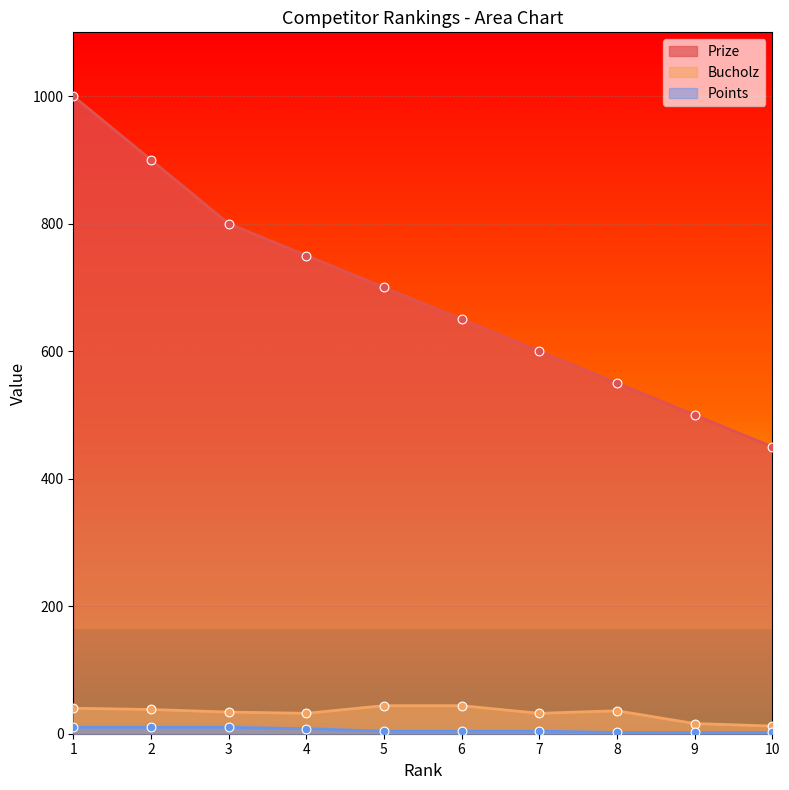

At which category is the sum across all series the highest?

1